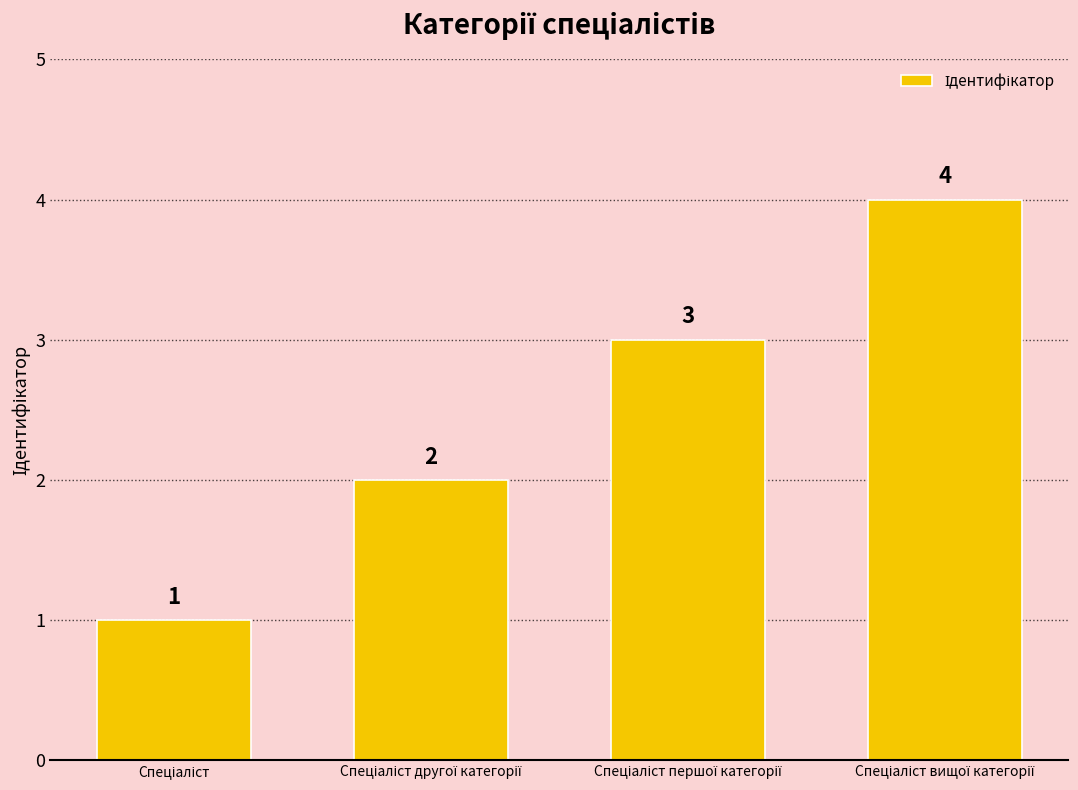

What is the value of the 3rd bar from the left?

3